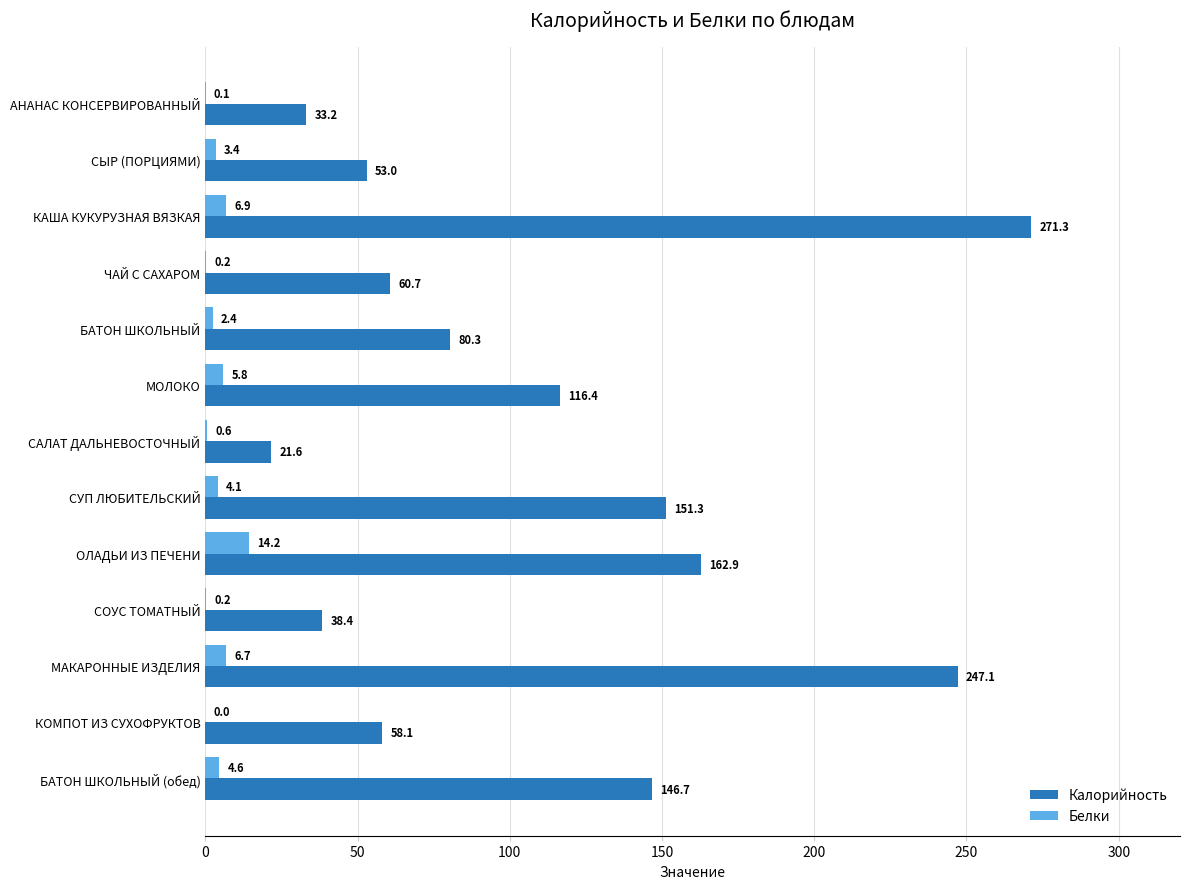

What is the sum of the Калорийность values at МАКАРОННЫЕ ИЗДЕЛИЯ and САЛАТ ДАЛЬНЕВОСТОЧНЫЙ?

268.7